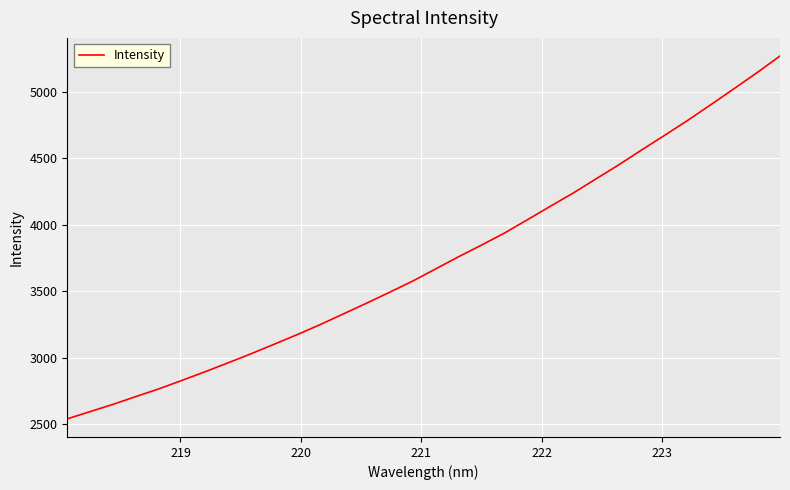

What is the greatest value displayed?

5268.6